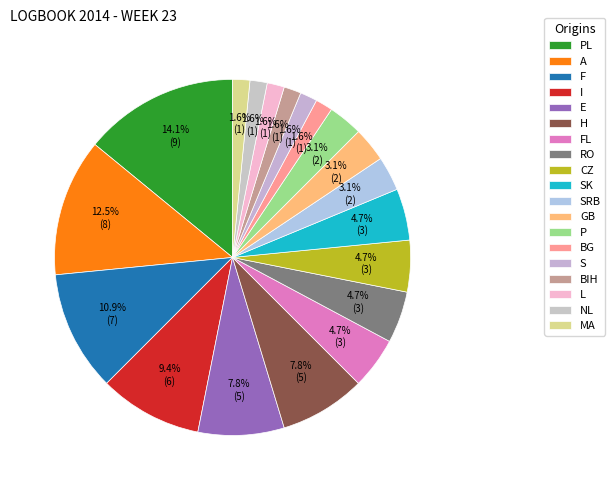

How much of the chart is everything except RO?

95.3%